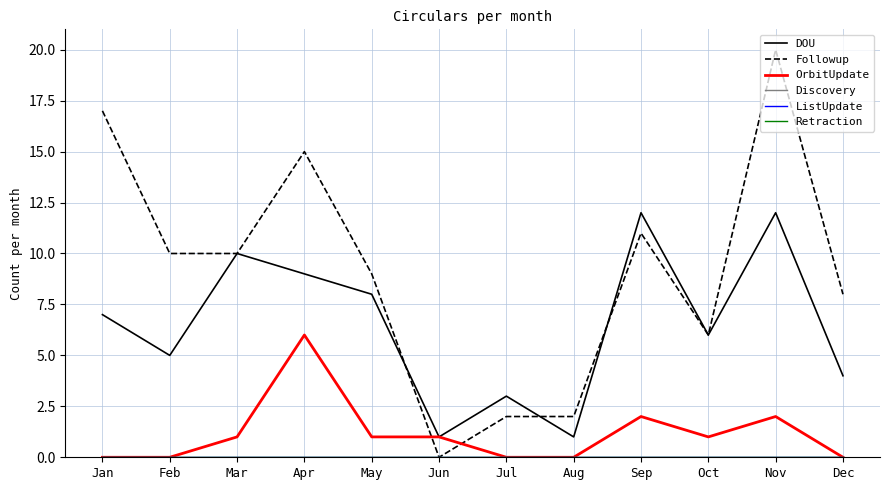

Is this an area chart (filled region under the line)?

No